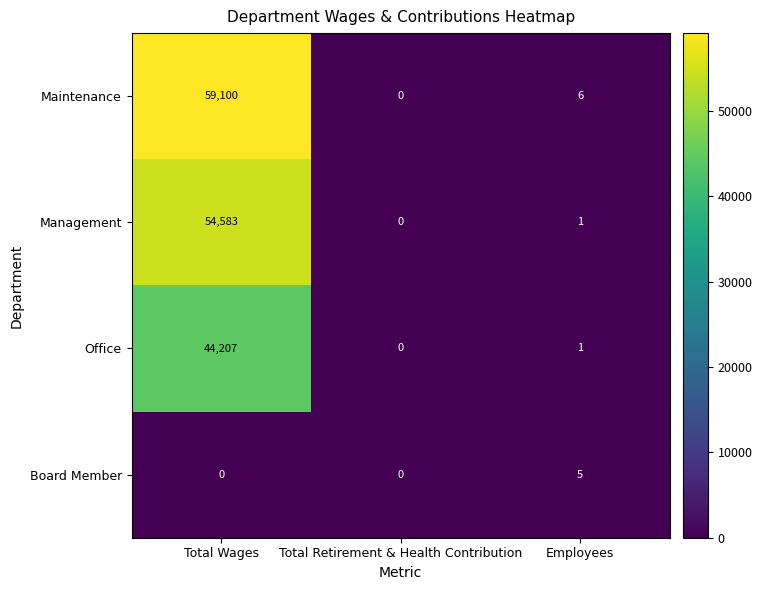

What is the difference between the maximum and minimum values in the Maintenance series?

59100